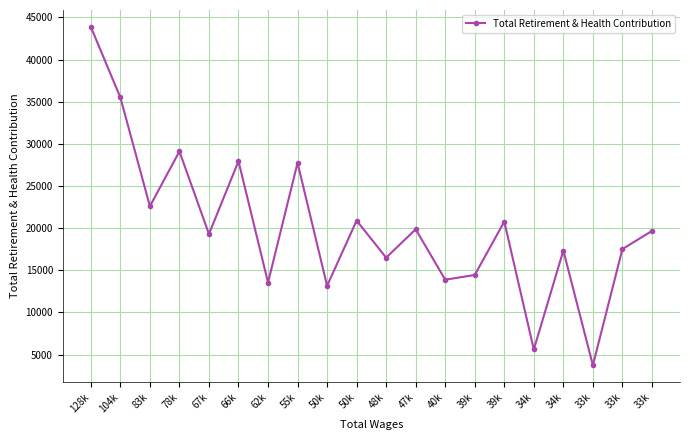

Rank the categories by value from lowest to highest.

33k, 34k, 50k, 62k, 40k, 39k, 48k, 34k, 33k, 67k, 33k, 47k, 39k, 50k, 83k, 55k, 66k, 78k, 104k, 128k